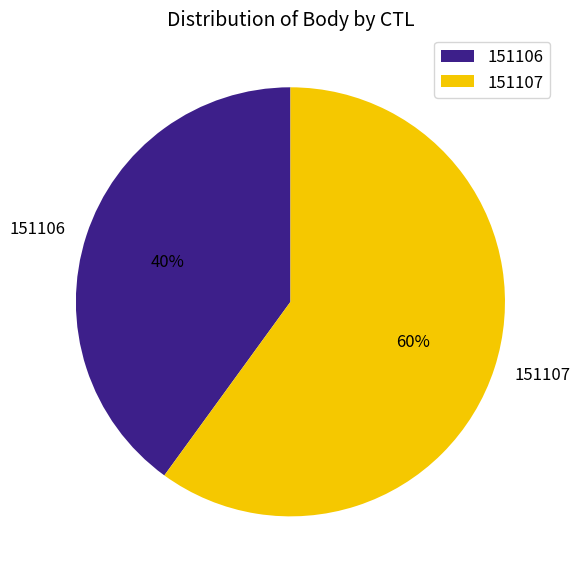

What is the ratio of the value at 151106 to the value at 151107?

0.7